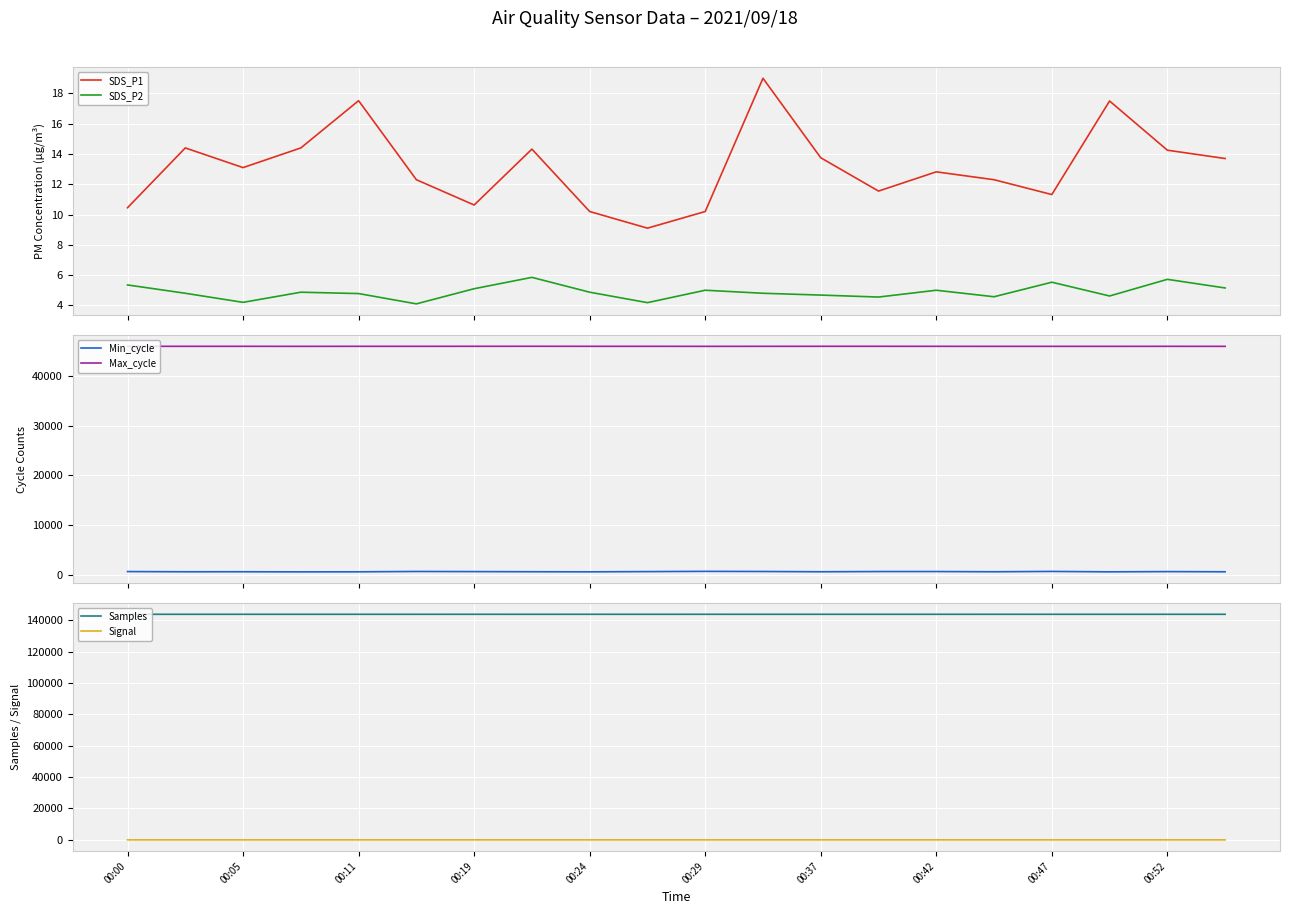

What is the lowest value of the SDS_P2 series?

4.1